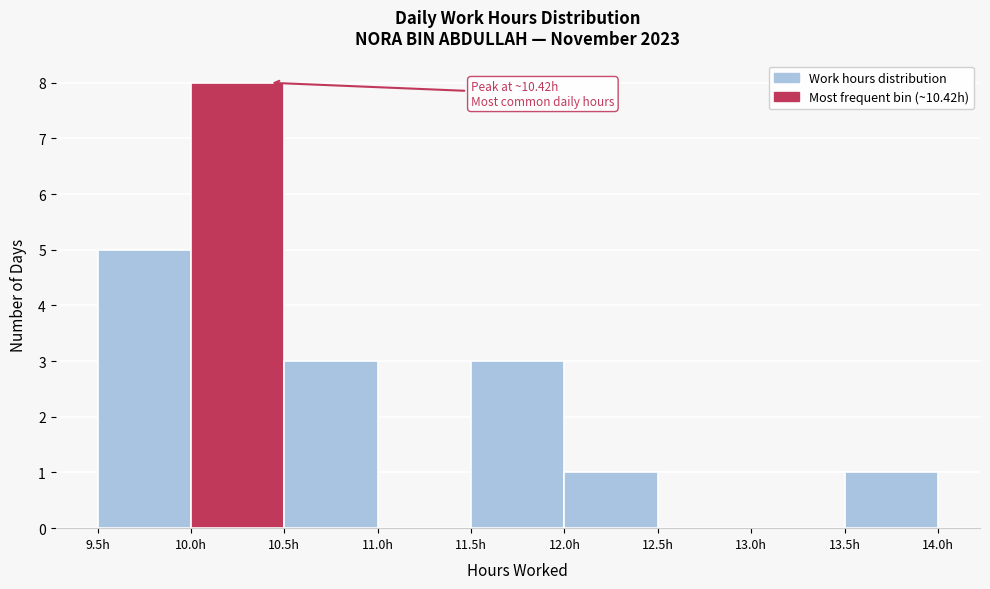

Over which range of the x-axis is the bar tallest?

10.0 to 10.5